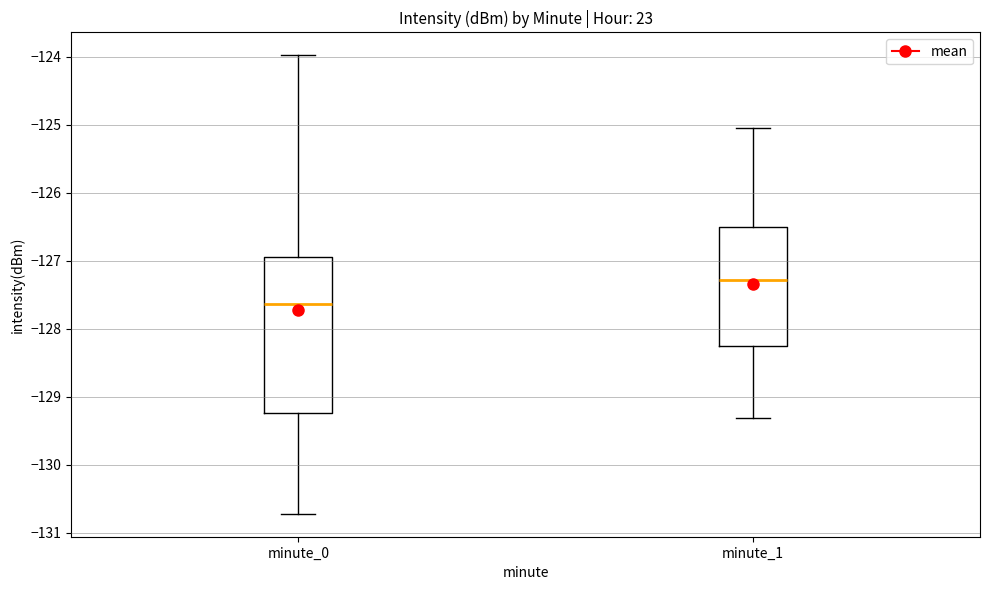

Which box has the lowest median line?

minute_0